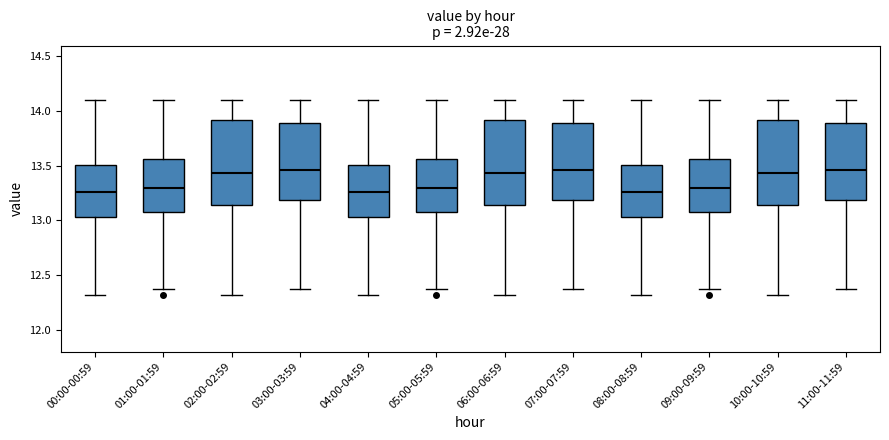

Reading left to right, transcribe this box plot: for each box, give where its median line is, the range the box spans, and where its two whiskers end, as read against the y-axis. The values are not printed on the chart, so give them approximately, as read against the axis.

00:00-00:59: median 13.25, box 13.05 to 13.50, whiskers 12.30 to 14.10
01:00-01:59: median 13.30, box 13.10 to 13.55, whiskers 12.35 to 14.10
02:00-02:59: median 13.45, box 13.15 to 13.90, whiskers 12.30 to 14.10
03:00-03:59: median 13.45, box 13.20 to 13.90, whiskers 12.35 to 14.10
04:00-04:59: median 13.25, box 13.05 to 13.50, whiskers 12.30 to 14.10
05:00-05:59: median 13.30, box 13.10 to 13.55, whiskers 12.35 to 14.10
06:00-06:59: median 13.45, box 13.15 to 13.90, whiskers 12.30 to 14.10
07:00-07:59: median 13.45, box 13.20 to 13.90, whiskers 12.35 to 14.10
08:00-08:59: median 13.25, box 13.05 to 13.50, whiskers 12.30 to 14.10
09:00-09:59: median 13.30, box 13.10 to 13.55, whiskers 12.35 to 14.10
10:00-10:59: median 13.45, box 13.15 to 13.90, whiskers 12.30 to 14.10
11:00-11:59: median 13.45, box 13.20 to 13.90, whiskers 12.35 to 14.10